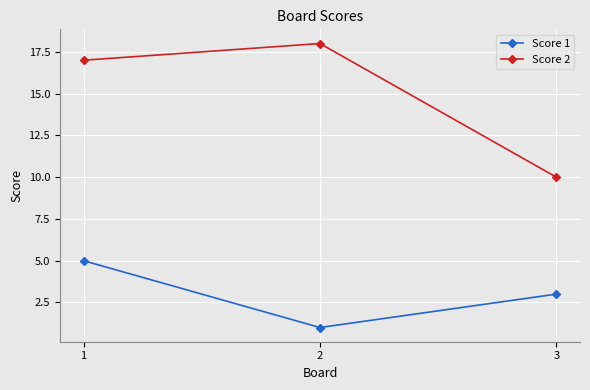

What is the value of the Score 2 point at the 3rd from the left?

10